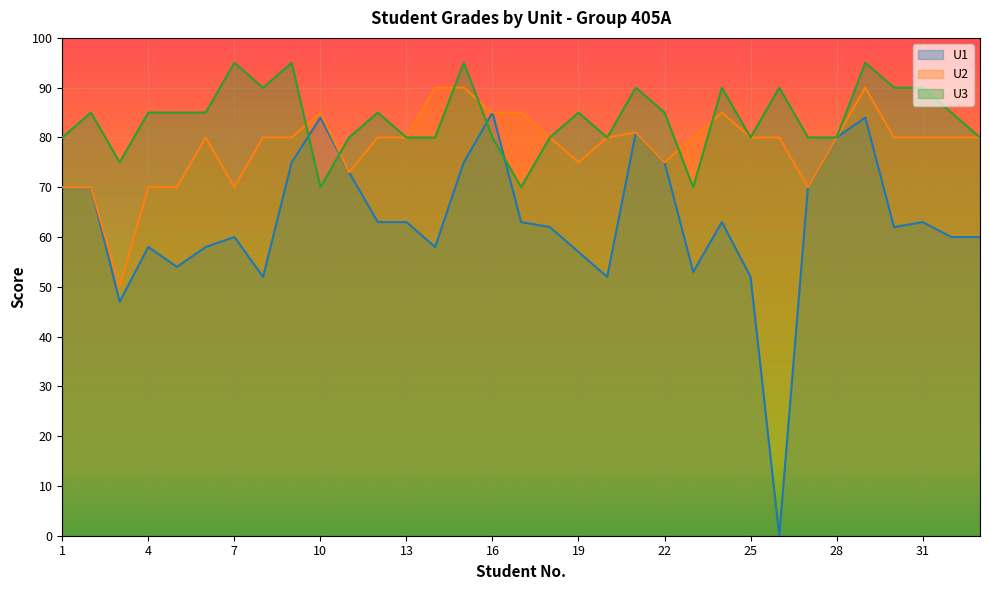

True or false: U2 and U1 cross at least once.

False